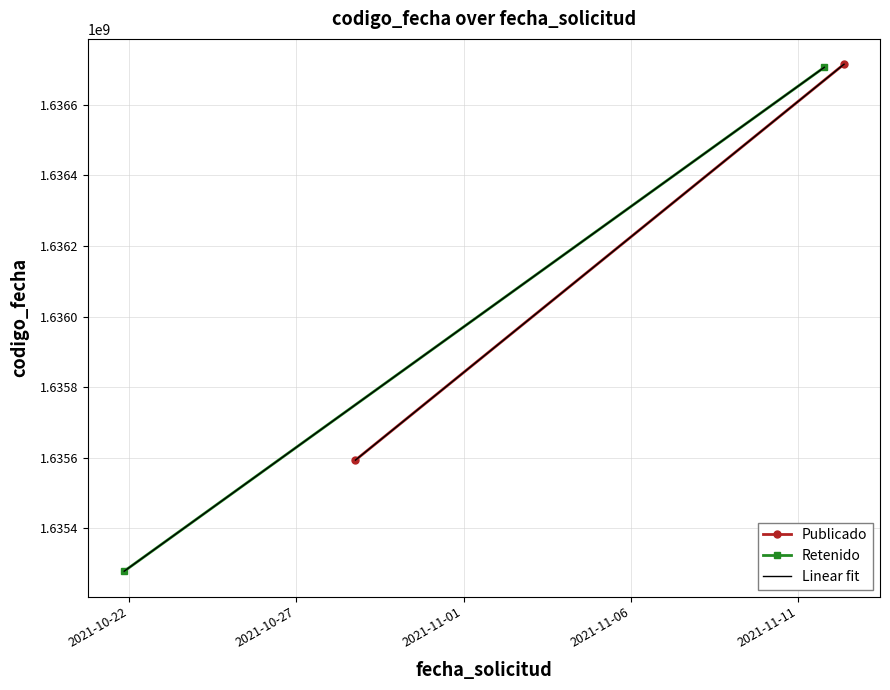

Reading left to right, list all the values displayed in this chart.

Publicado: 1636715400	1635593165
Retenido: 1636706665	1635278219